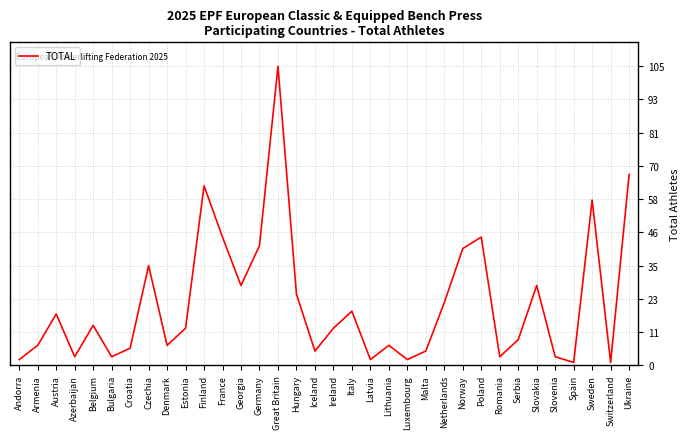

At which label is the value closest to 53?

Sweden